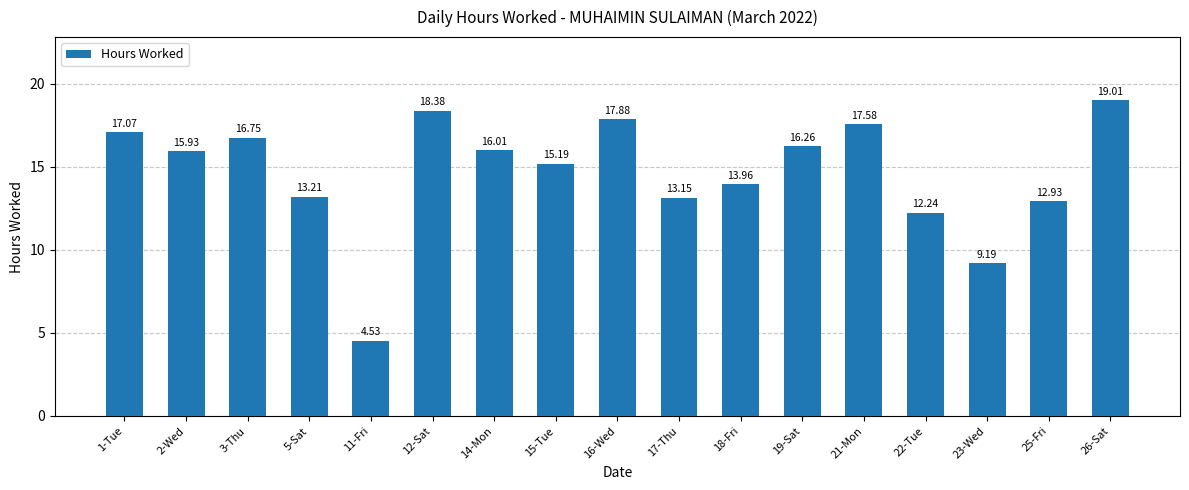

List the labels in order of value, largest first.

26-Sat, 12-Sat, 16-Wed, 21-Mon, 1-Tue, 3-Thu, 19-Sat, 14-Mon, 2-Wed, 15-Tue, 18-Fri, 5-Sat, 17-Thu, 25-Fri, 22-Tue, 23-Wed, 11-Fri